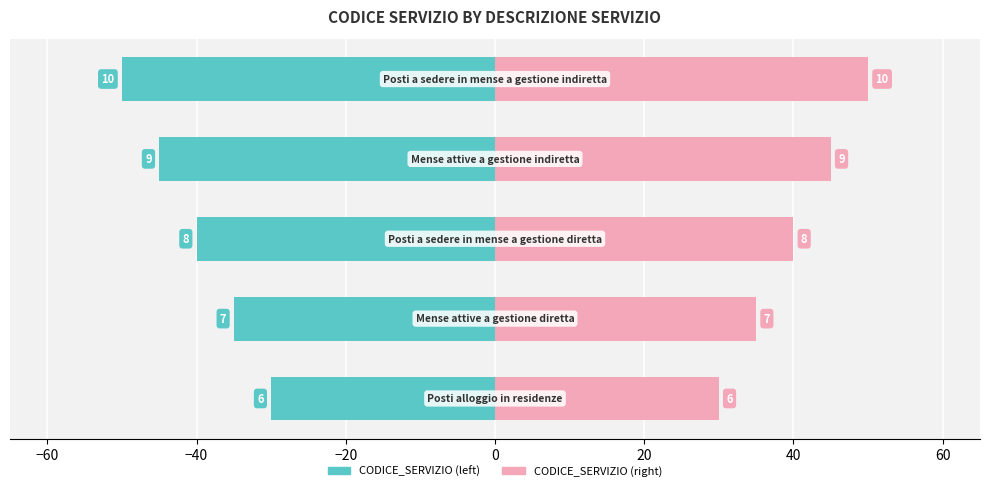

How many values in the CODICE_SERVIZIO (left) series exceed -40?

2